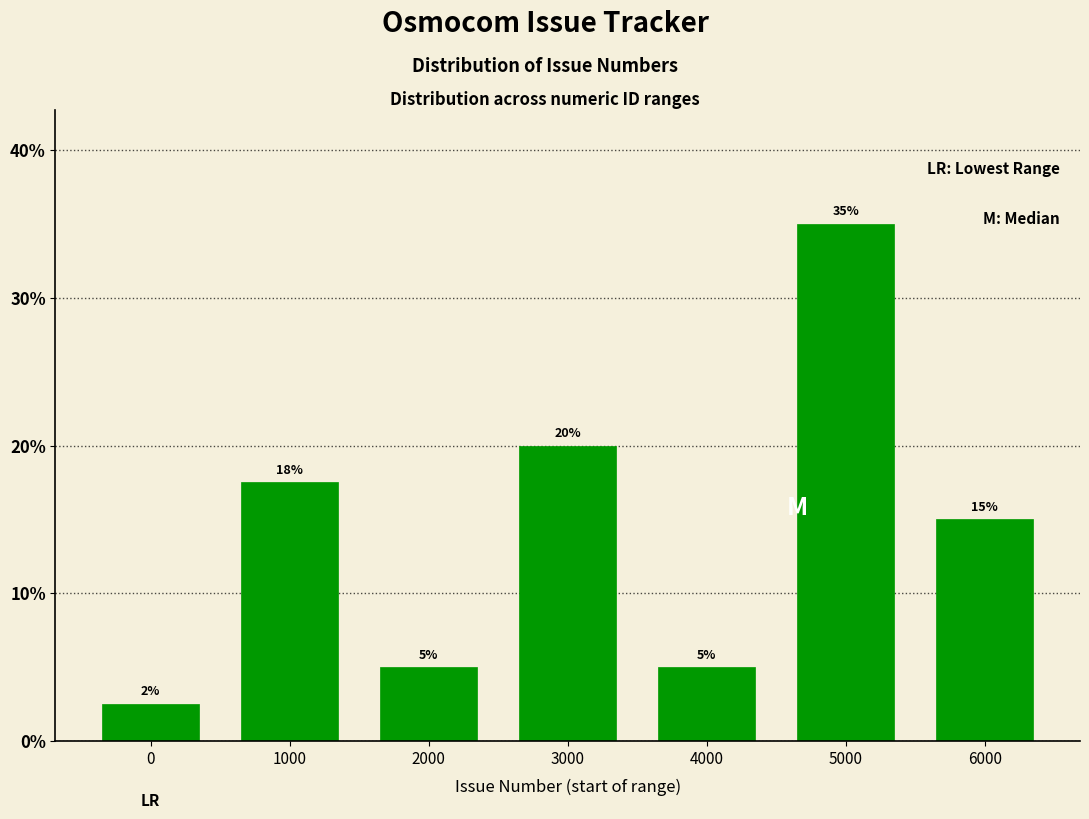

What is the minimum value shown in the chart?

2.5